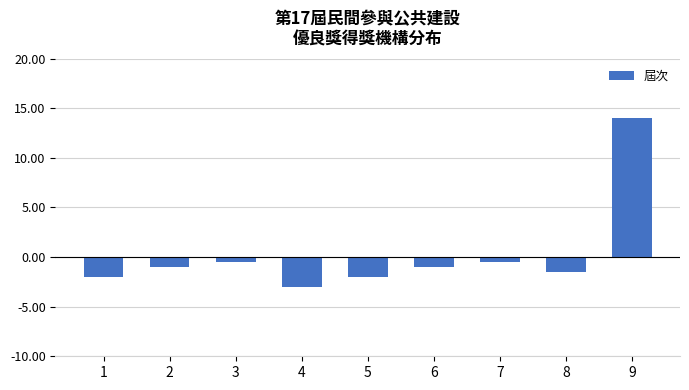

What is the difference between the second highest and minimum values?

2.5